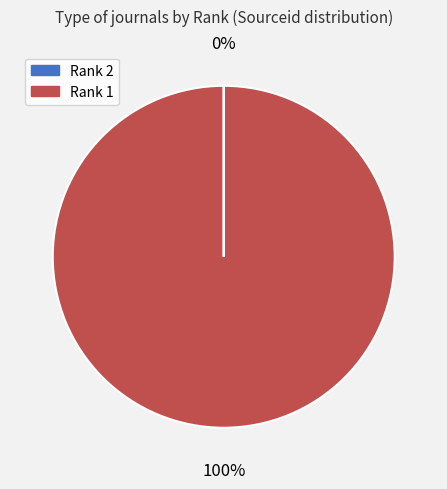

Does Rank 1 account for over 50% of the chart?

Yes